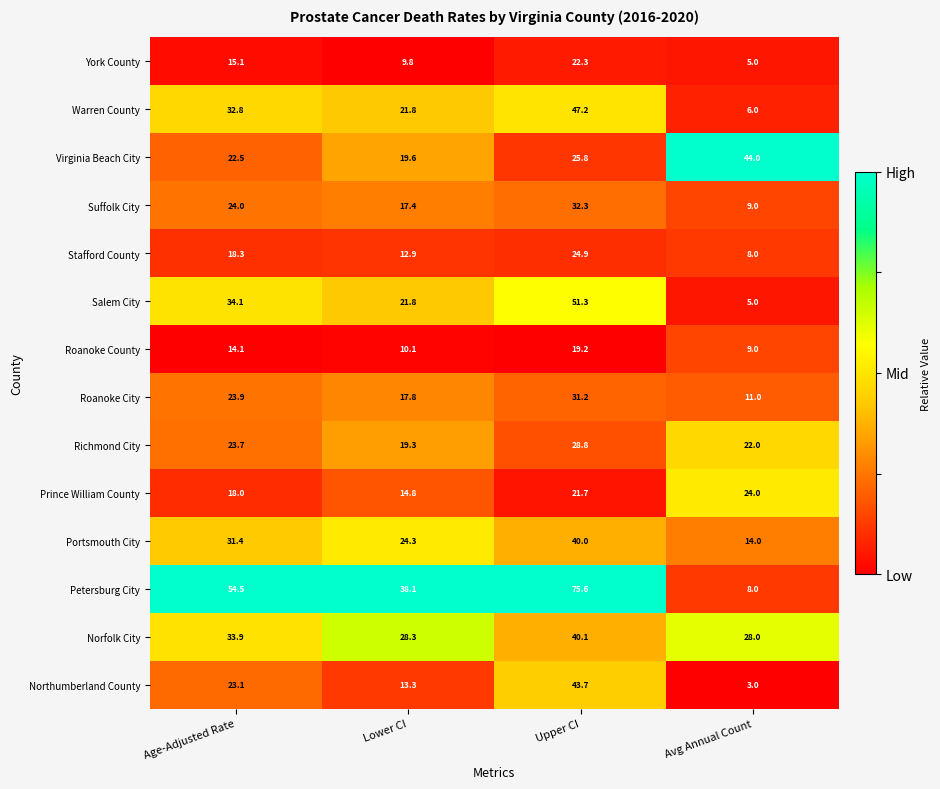

At which category is the sum across all series the highest?

Upper CI